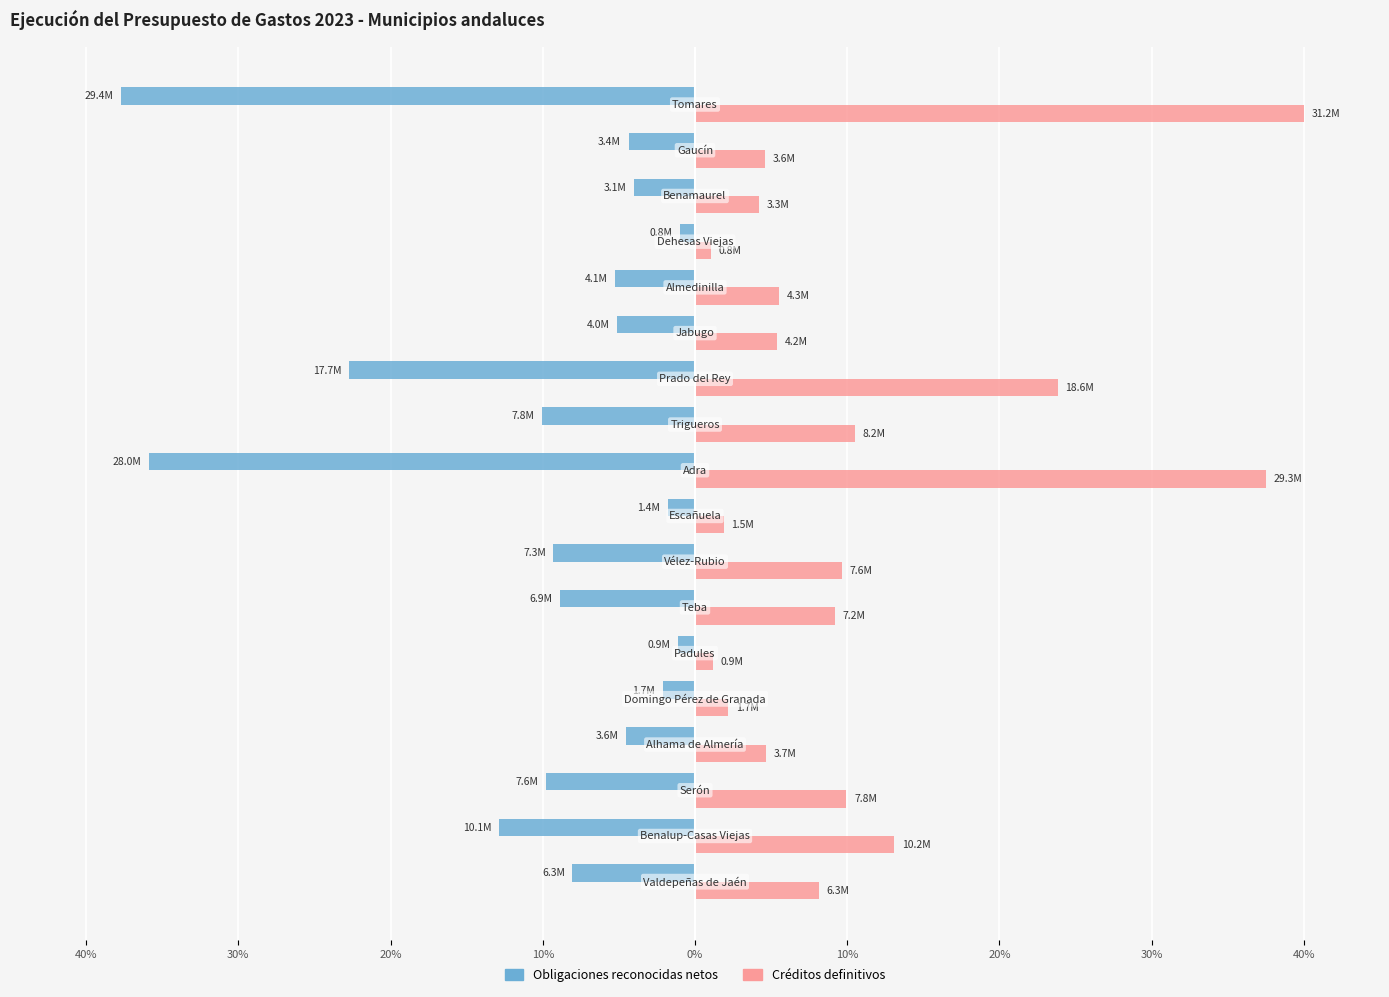

What is the smallest value displayed?

-37.7